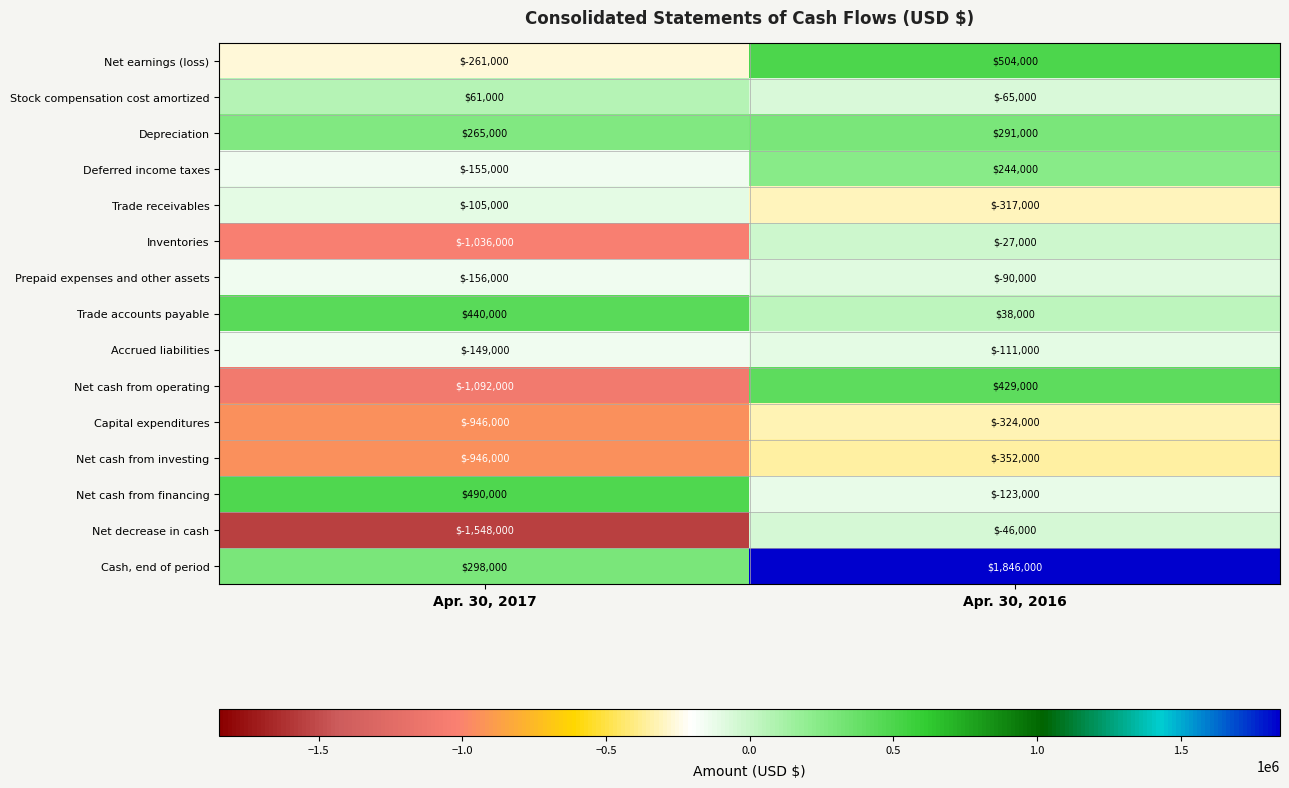

True or false: Net cash from operating has a value of 633634 at Apr. 30, 2016.

False